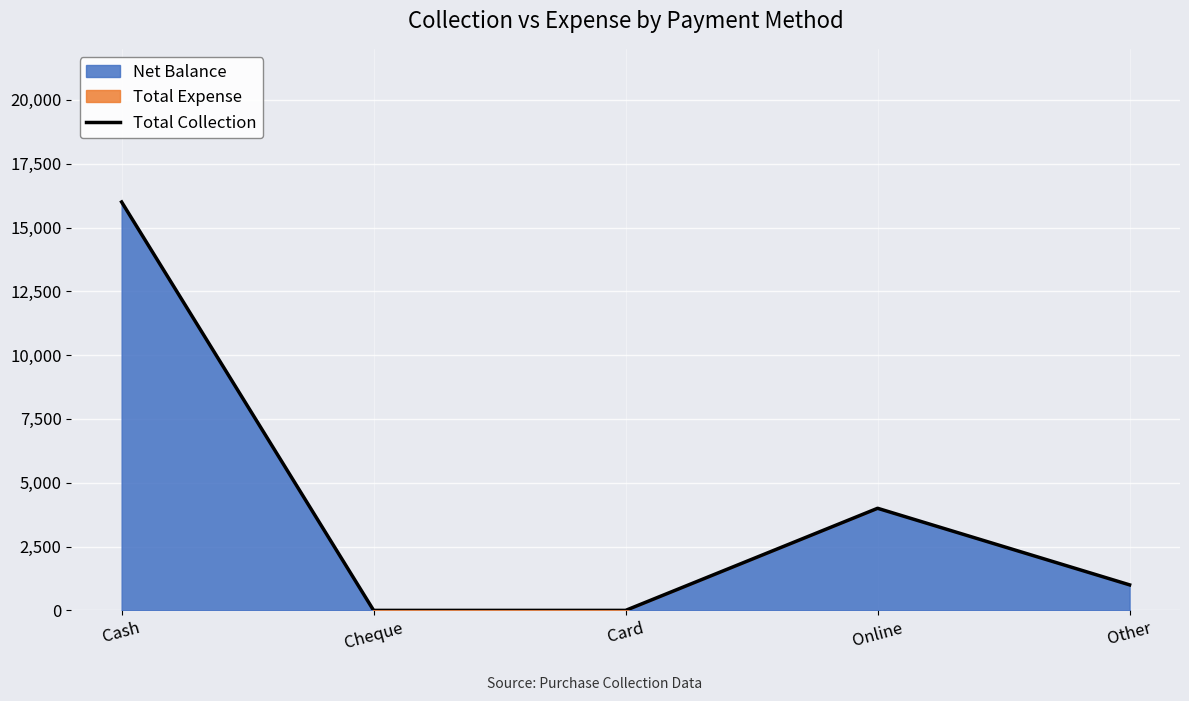

Does the chart display data point markers on the line(s)?

No